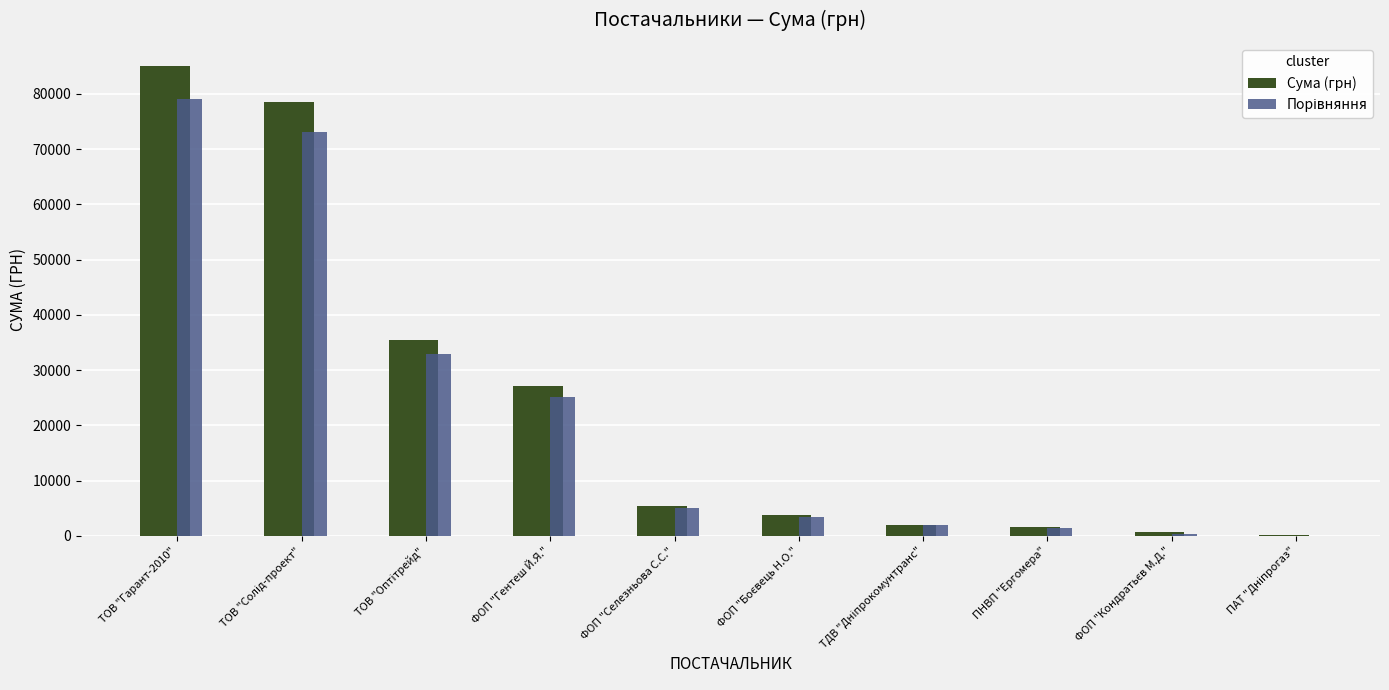

At which category is the sum across all series the highest?

ТОВ "Гарант-2010"